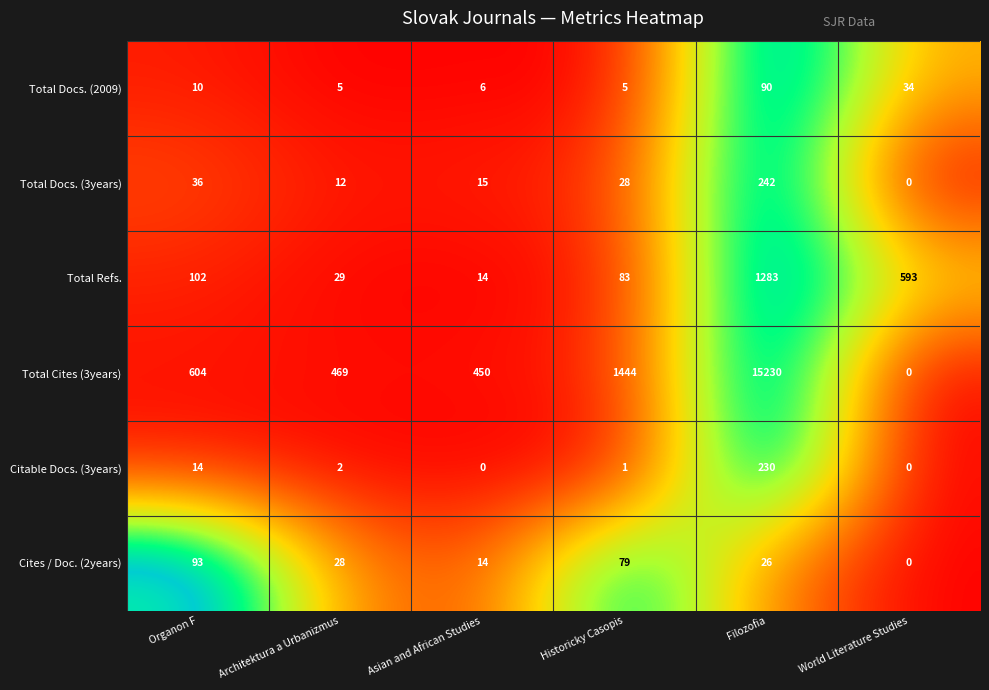

What is the maximum value shown in the chart?

15230